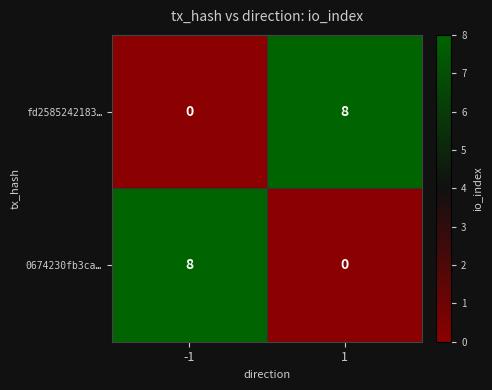

What is the greatest value displayed?

8